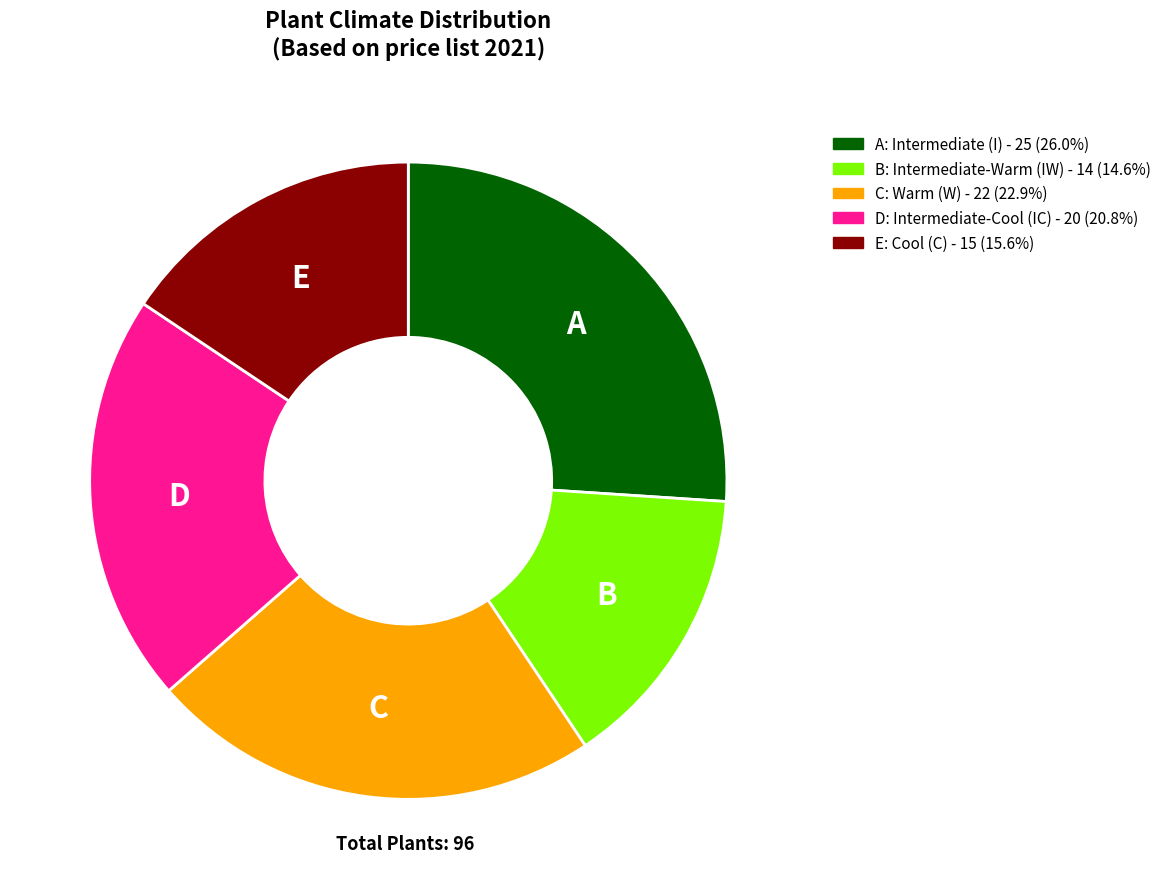

Is the sum of C: Warm (W) - 22 (22.9%) and E: Cool (C) - 15 (15.6%) greater than half?

No